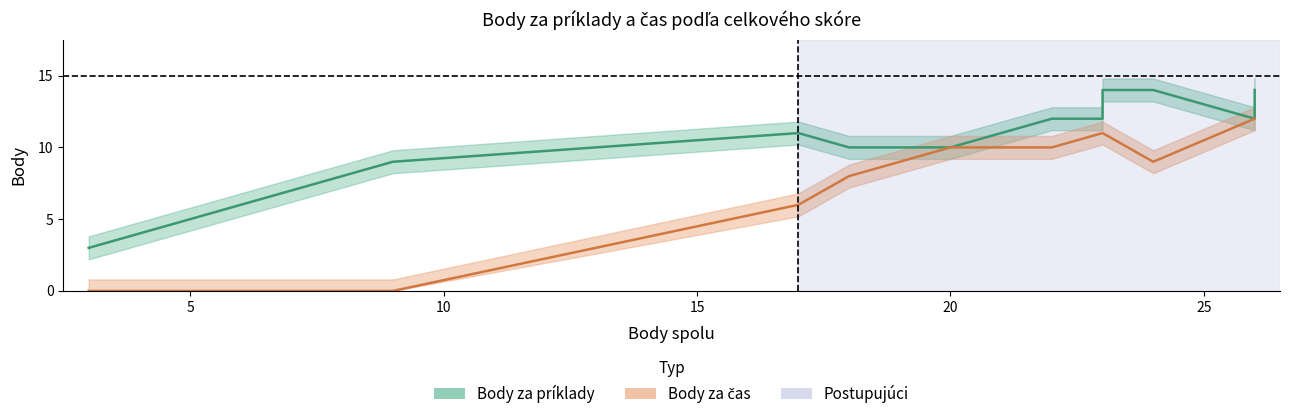

What is the value of the Body za čas point at the 24th from the left?

12